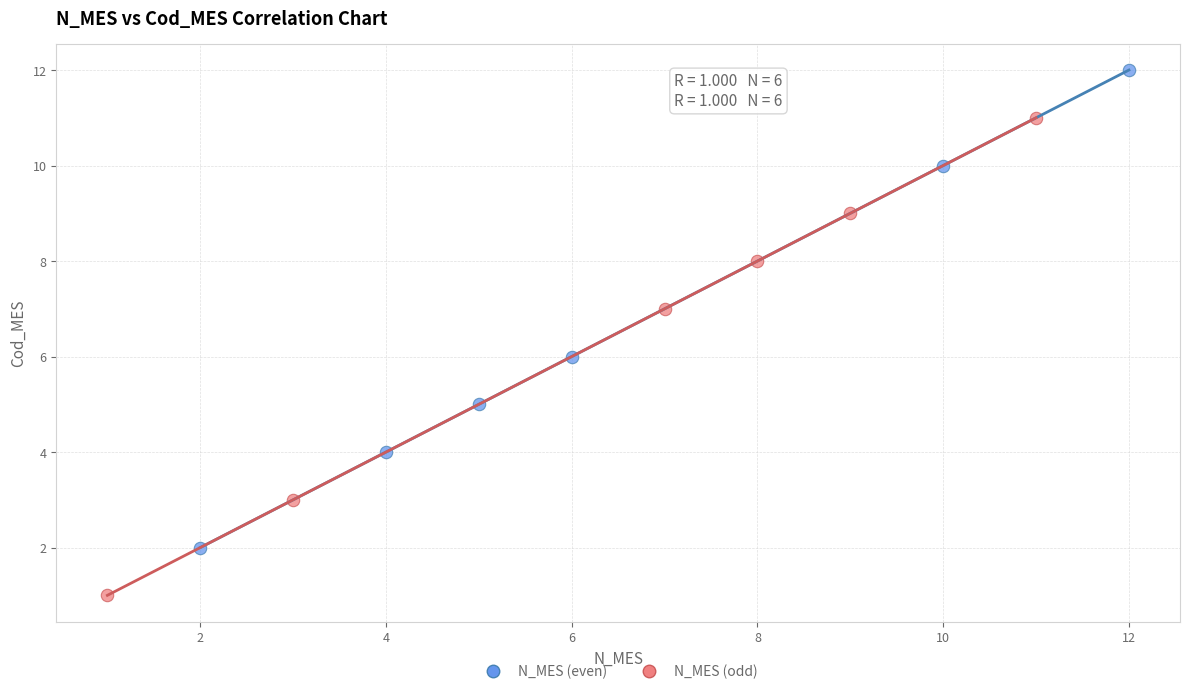

What are all the series names shown in the legend?

N_MES (even), N_MES (odd)